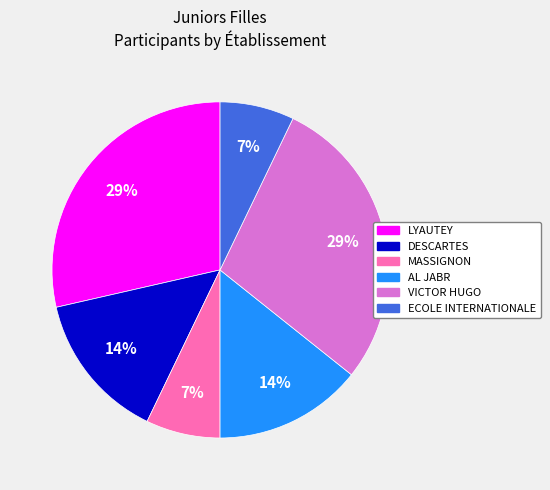

Is there a majority slice in this chart?

No